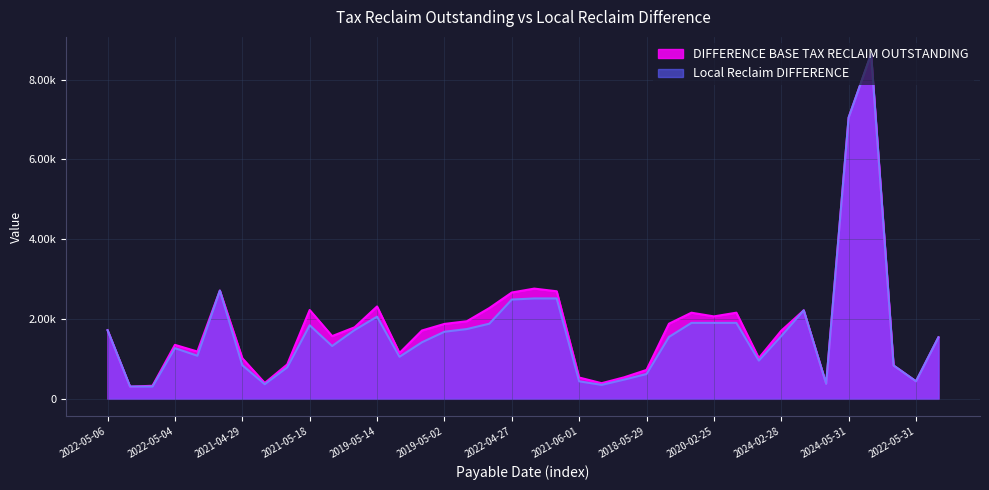

How many series are shown in this chart?

2